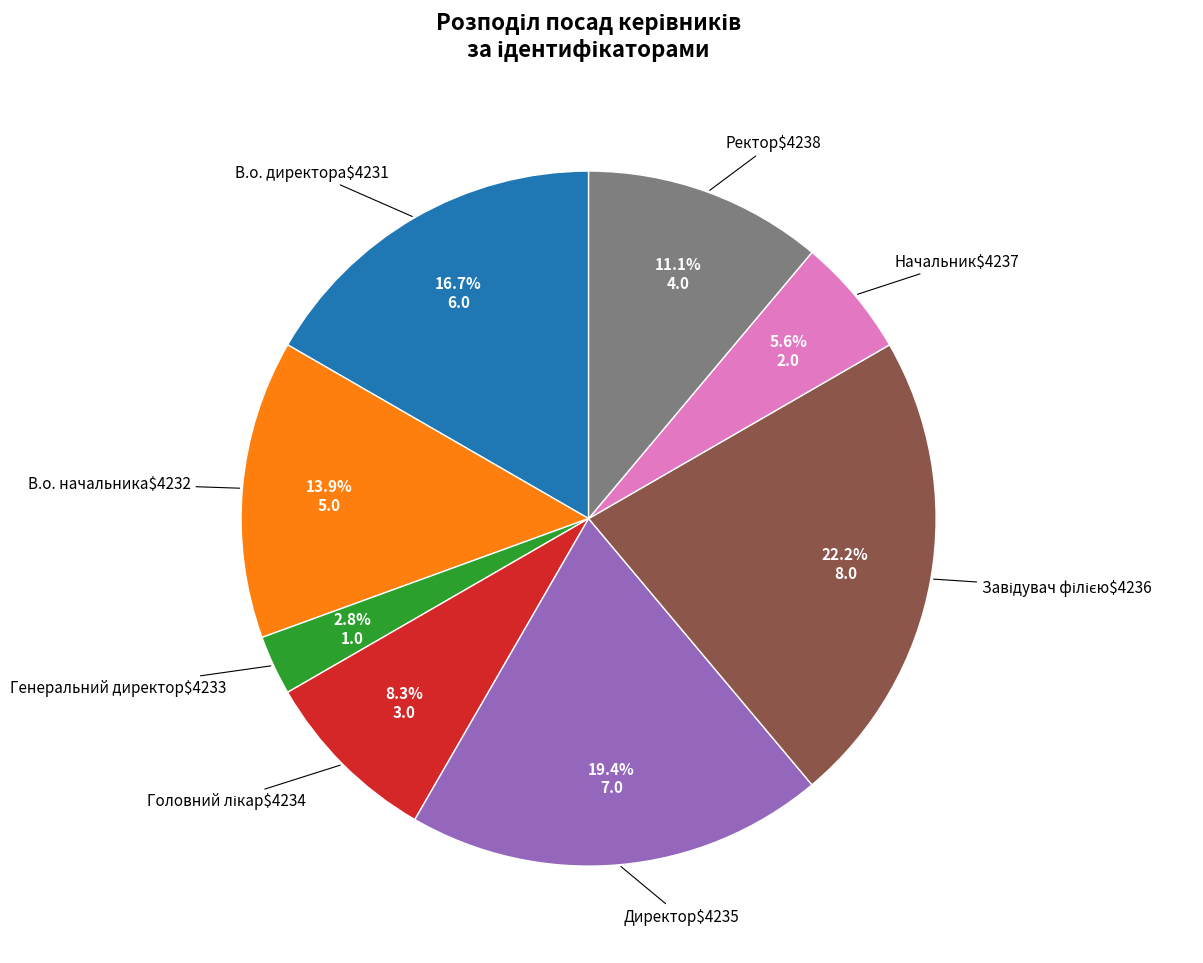

Is there a majority slice in this chart?

No